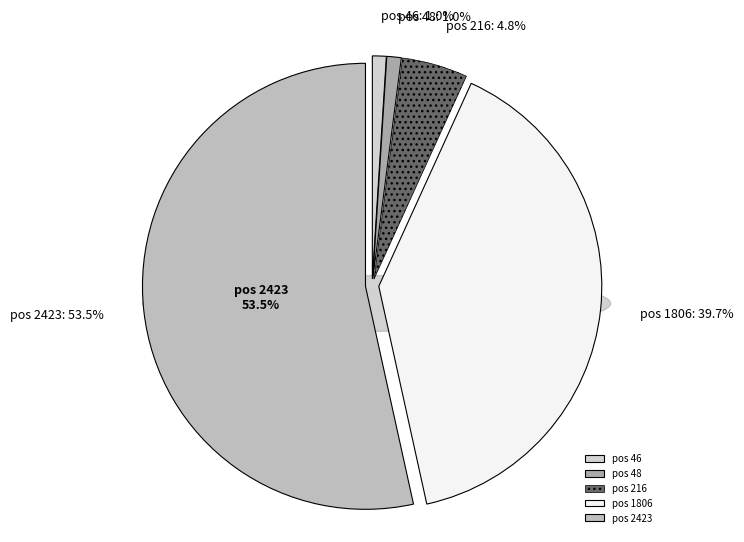

To the nearest percent, what portion does 216 represent?

5%